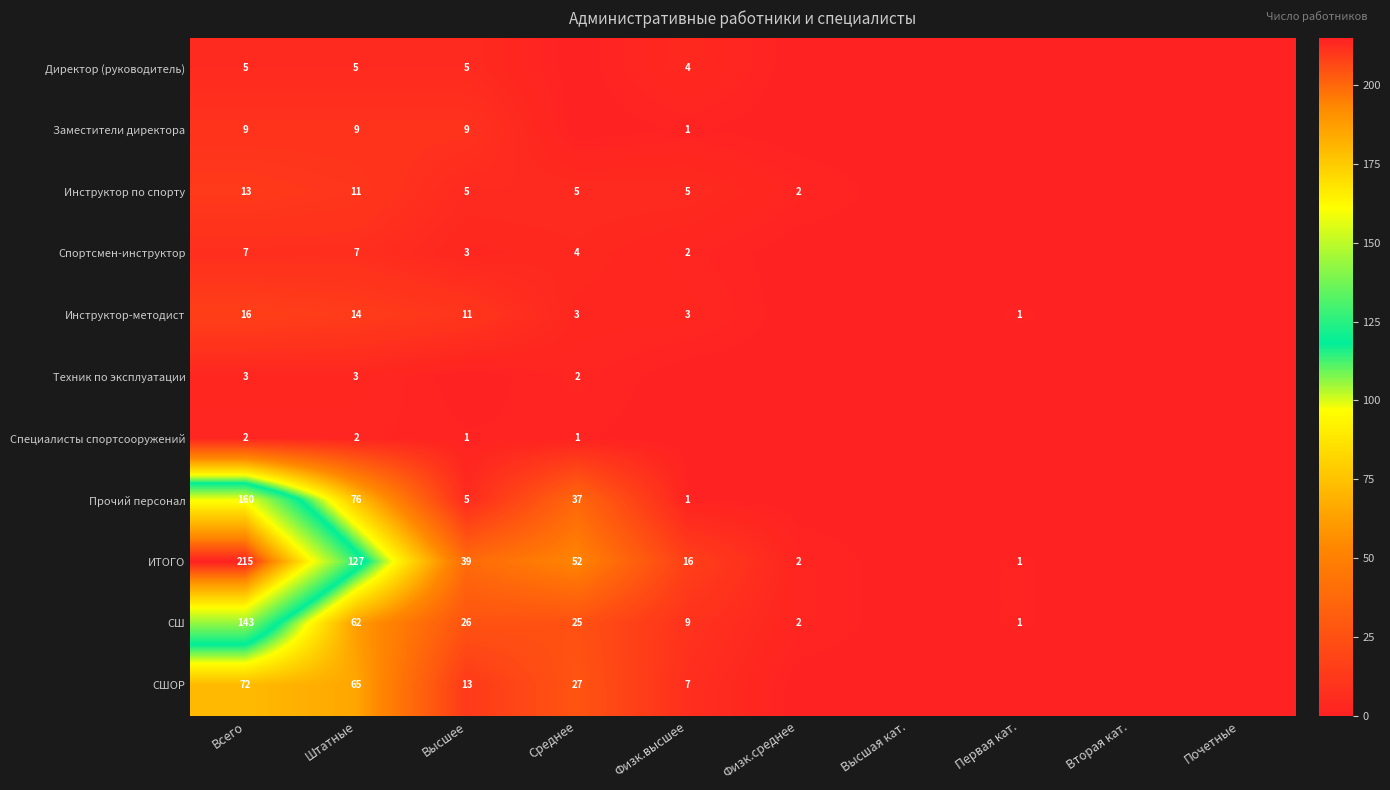

Is it true that ИТОГО equals 39 at Высшее?

True